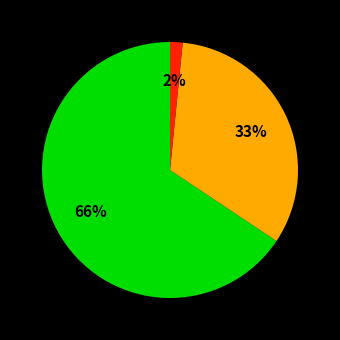

Count the number of slices in the pie.

3